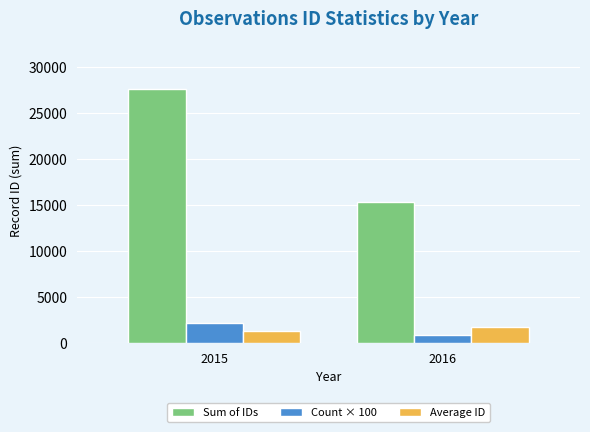

Reading left to right, what are all the values shown in this chart?

Sum of IDs: 27573.0	15295.0
Count × 100: 2100.0	900.0
Average ID: 1313.0	1699.4